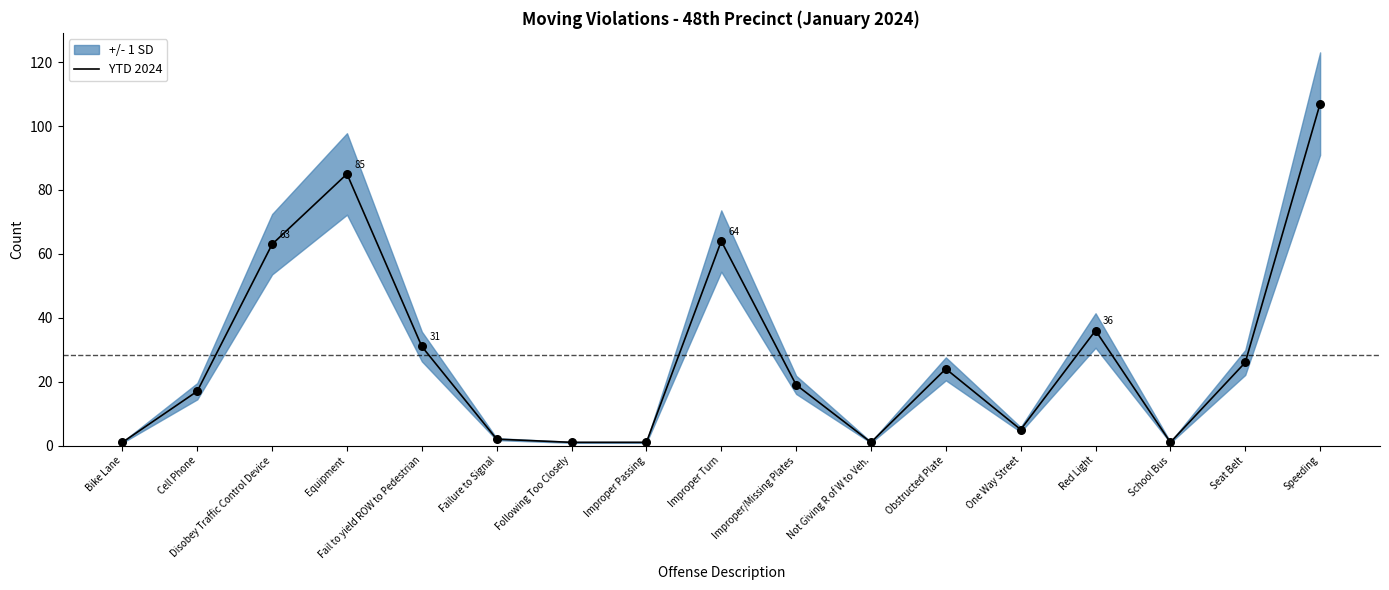

Which has a higher value, Red Light or Fail to yield ROW to Pedestrian?

Red Light